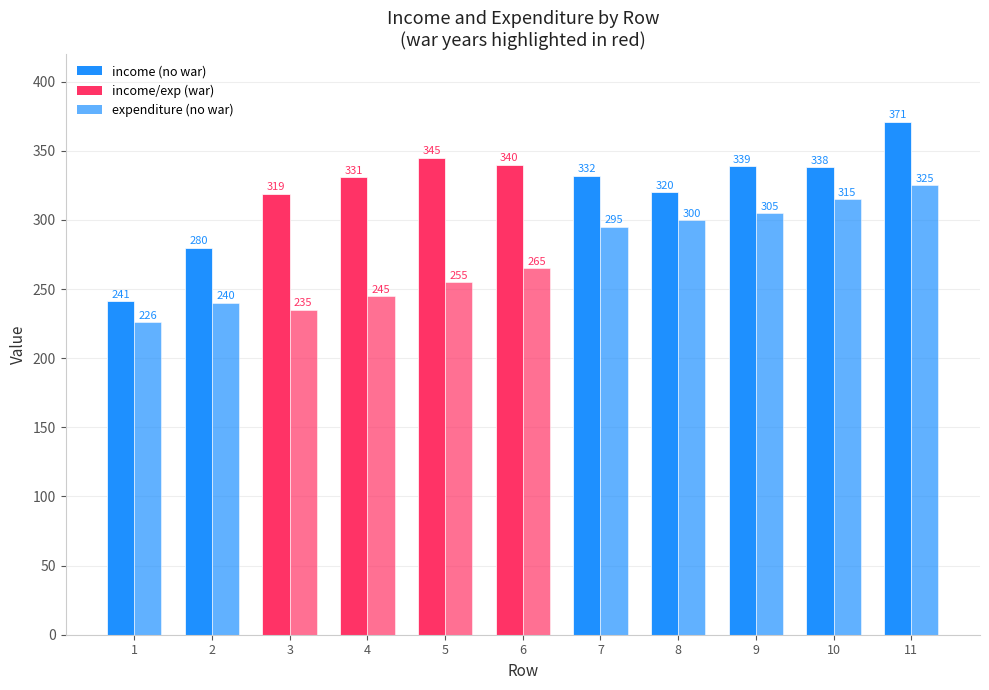

Count the number of data series in this chart.

2